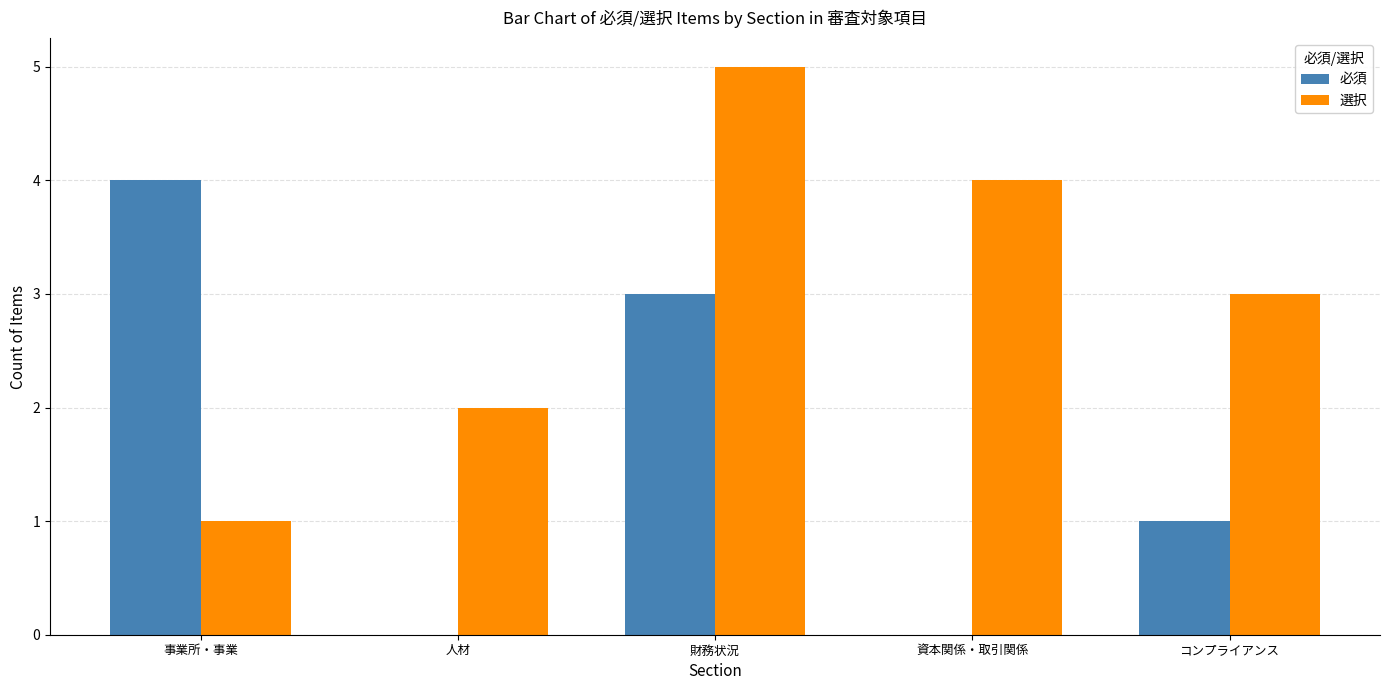

What is the sum of the 必須 values at 事業所・事業 and 資本関係・取引関係?

4